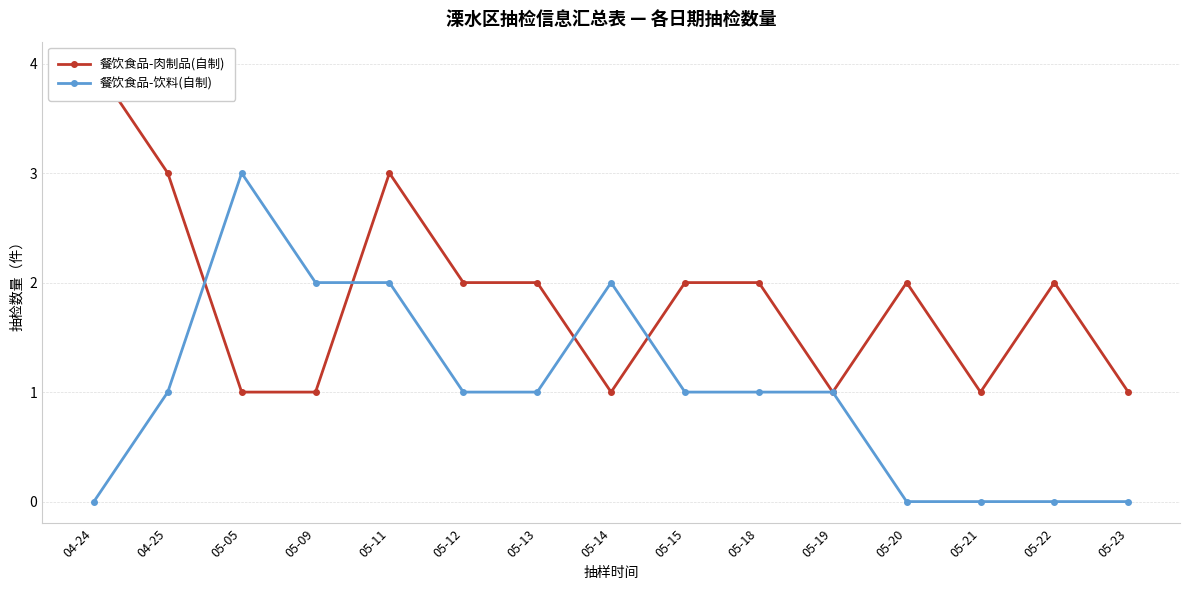

Reading left to right, list all the values displayed in this chart.

餐饮食品-肉制品(自制): 04-24=4	04-25=3	05-05=1	05-09=1	05-11=3	05-12=2	05-13=2	05-14=1	05-15=2	05-18=2	05-19=1	05-20=2	05-21=1	05-22=2	05-23=1
餐饮食品-饮料(自制): 04-24=0	04-25=1	05-05=3	05-09=2	05-11=2	05-12=1	05-13=1	05-14=2	05-15=1	05-18=1	05-19=1	05-20=0	05-21=0	05-22=0	05-23=0